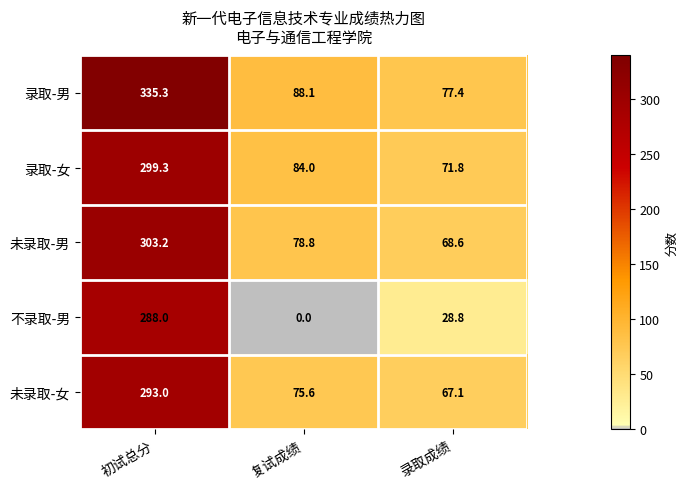

How many values in the 未录取-男 series exceed 78?

2